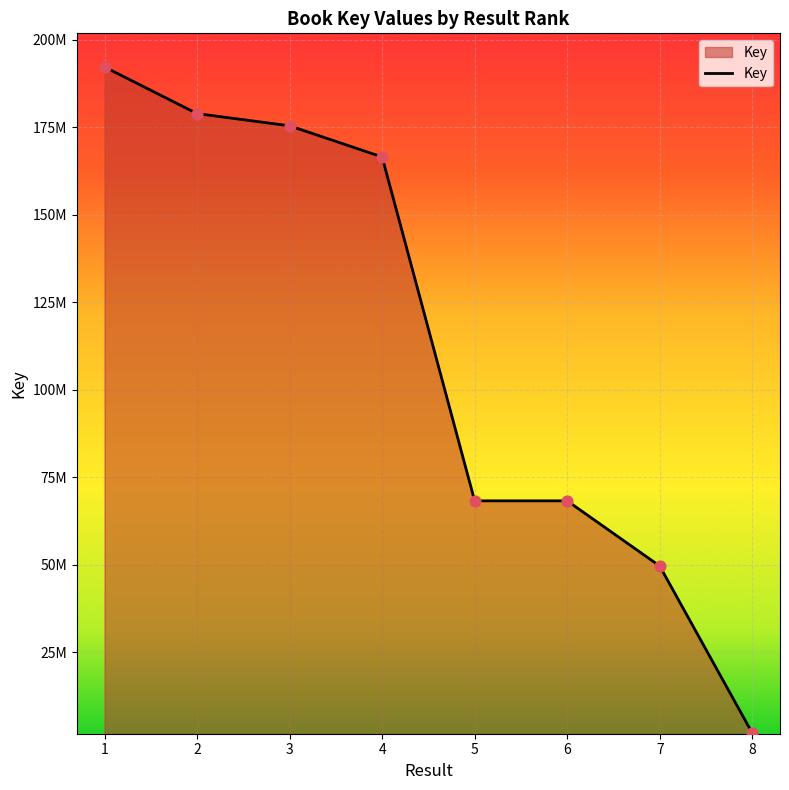

What is the change in value from 6 to 7?

-18621975